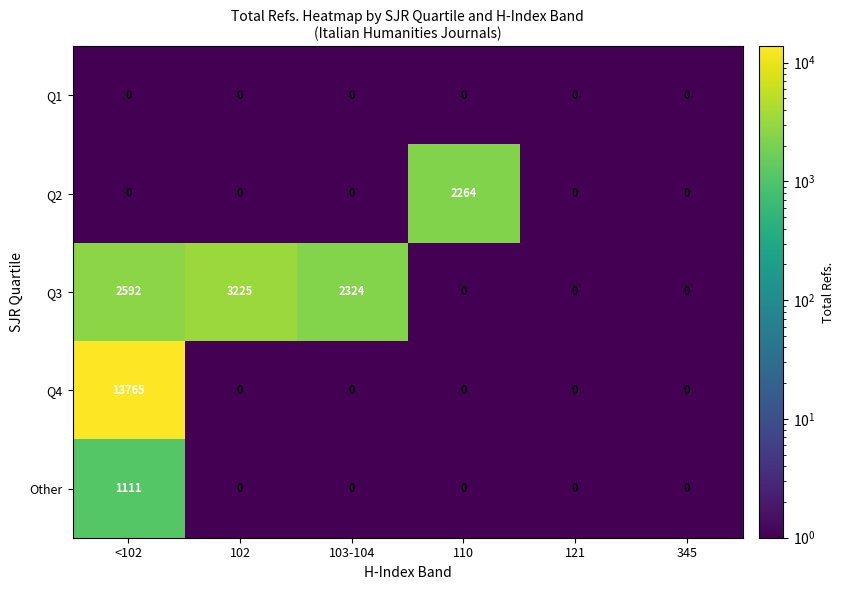

Which series has the largest total across all categories?

Q4